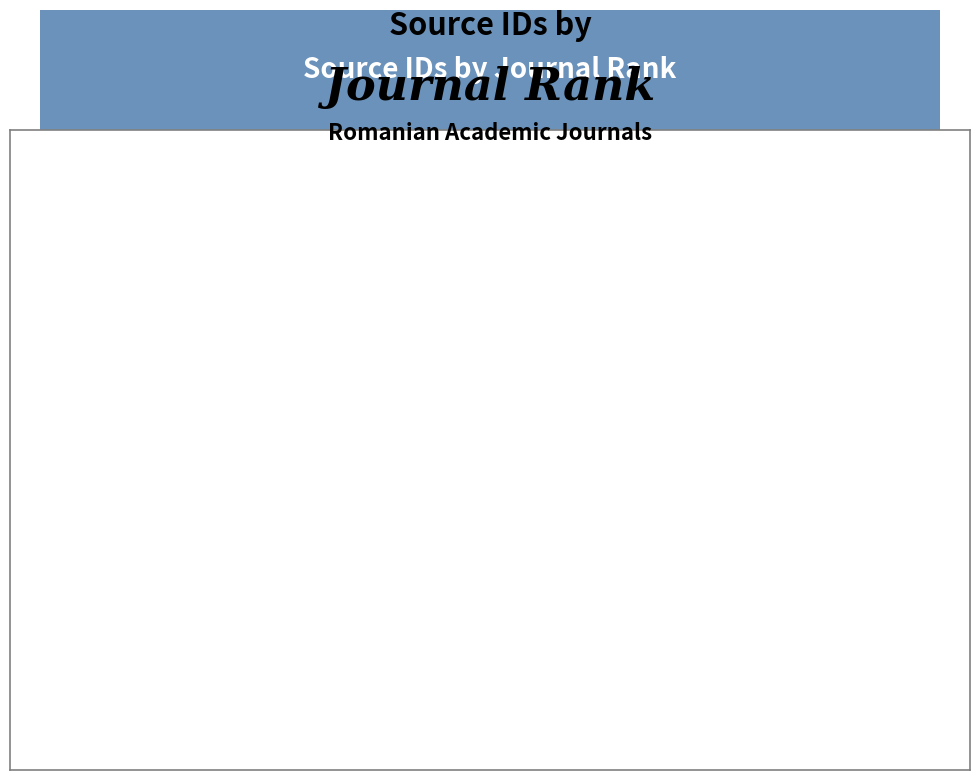

Count the number of slices in the pie.

2